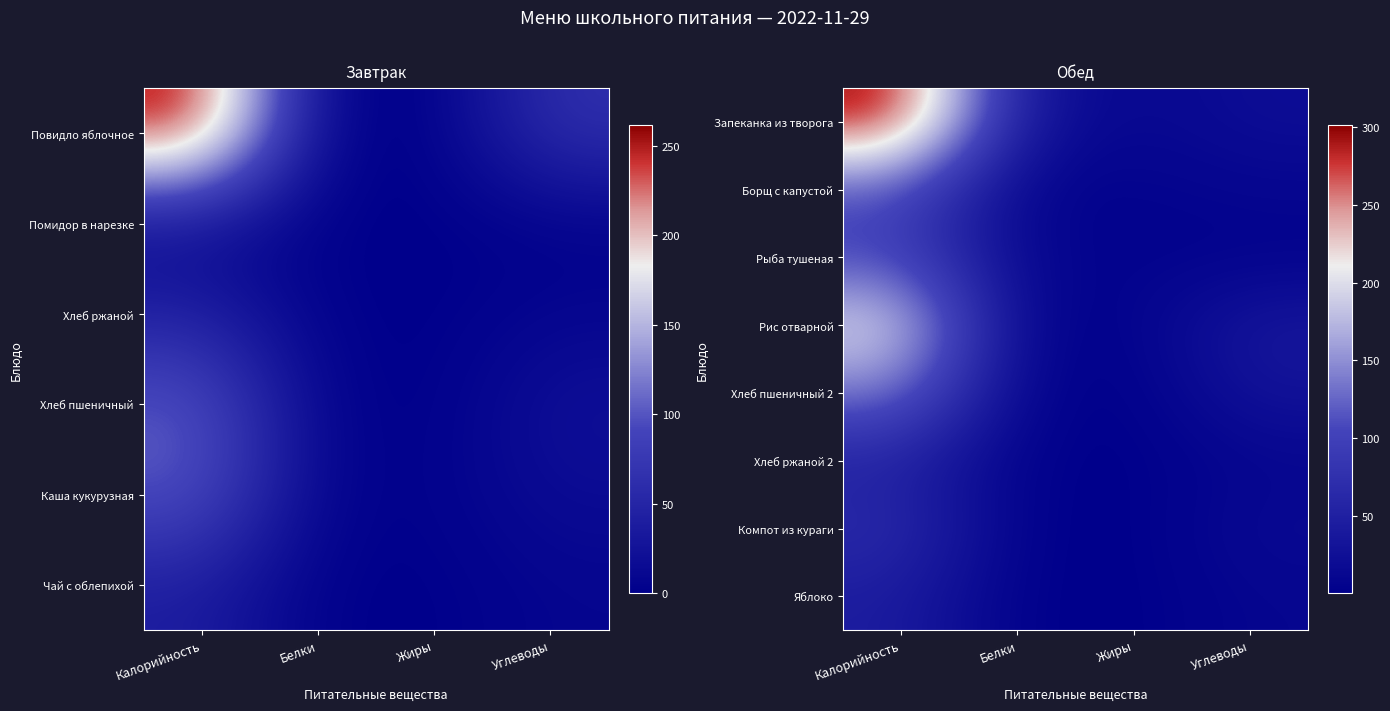

Which series has the largest range (max minus min)?

Запеканка из творога